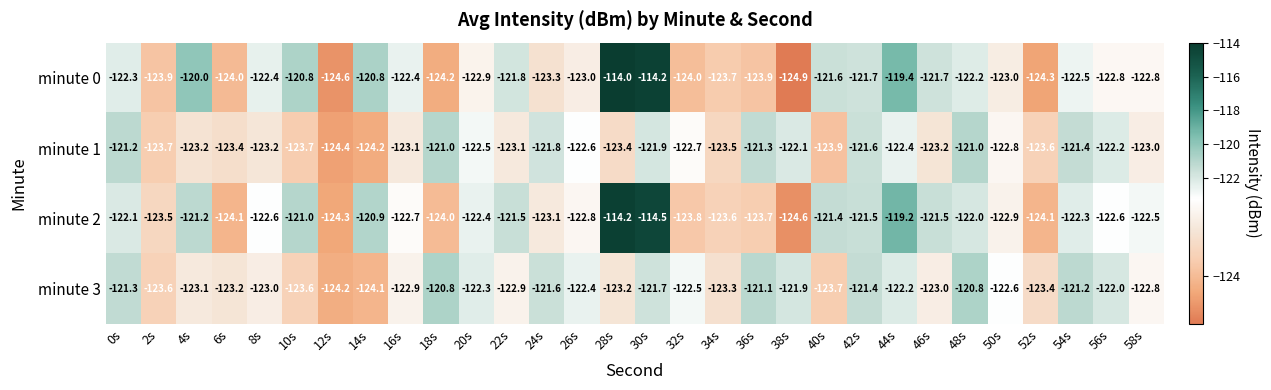

At how many categories does at least one series exceed -119?

2